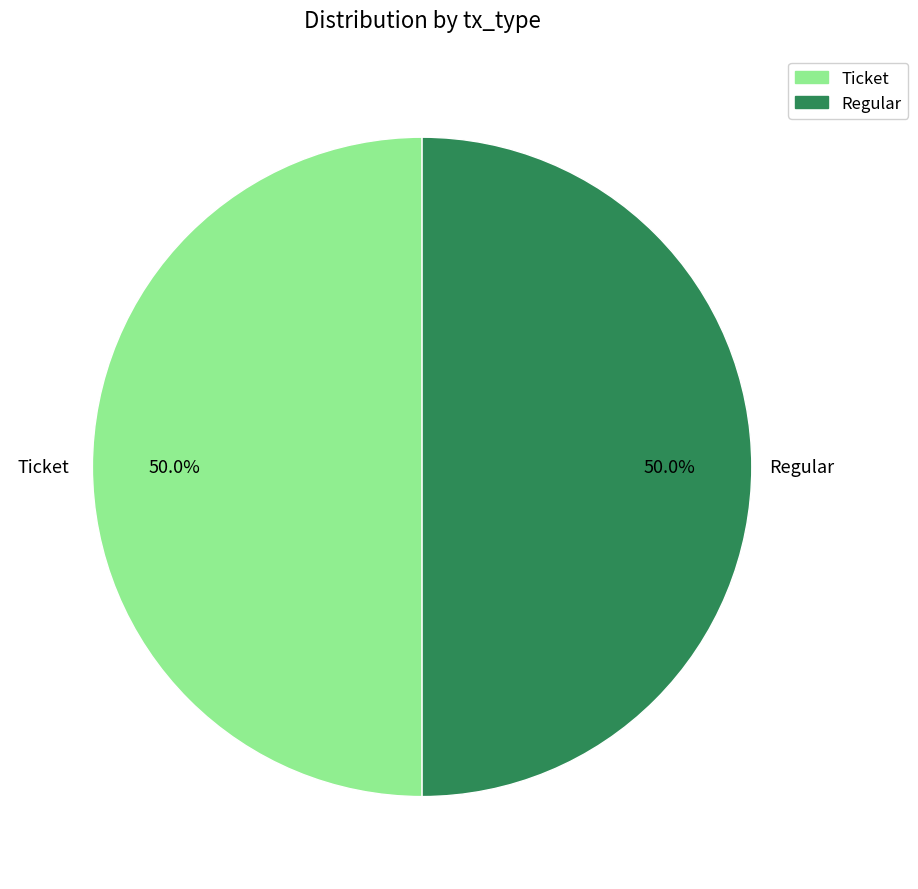

To the nearest percent, what is the combined percentage of Ticket and Regular?

100%